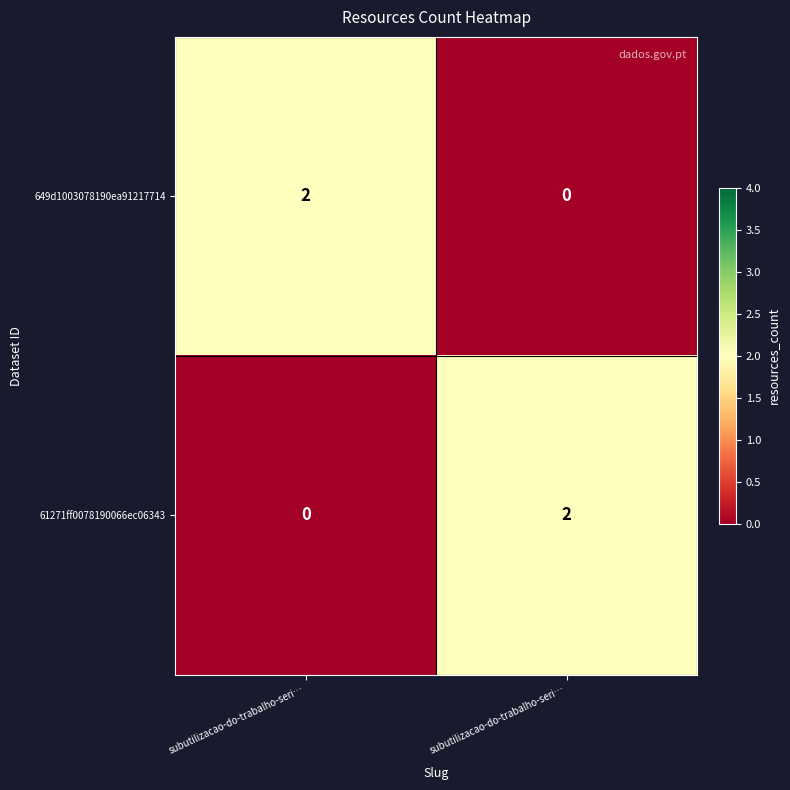

Rank the series at subutilizacao-do-trabalho-seri… from highest to lowest value.

649d1003078190ea91217714, 61271ff0078190066ec06343